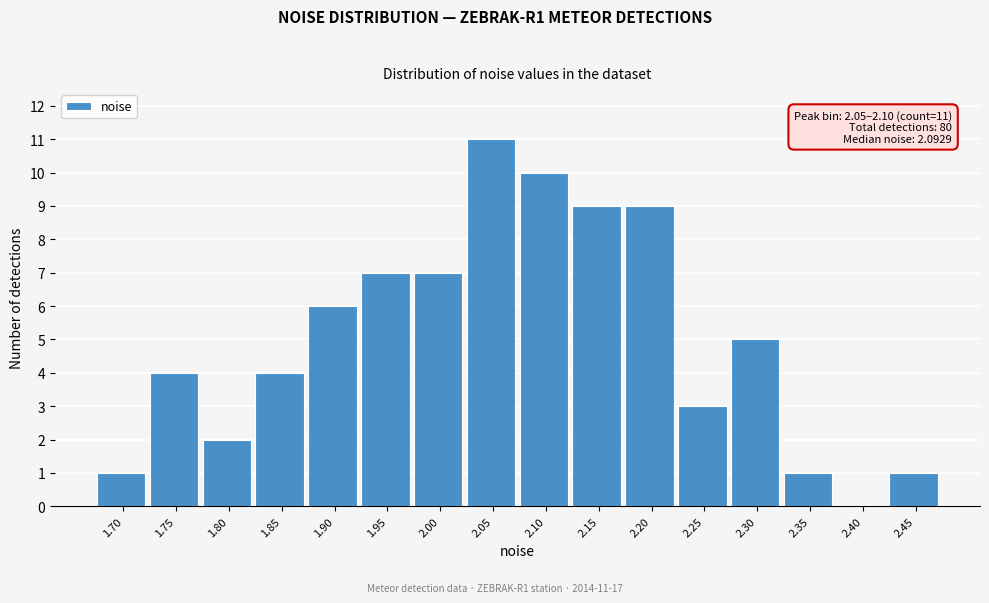

Reading left to right, list all the values displayed in this chart.

1.70=1	1.75=4	1.80=2	1.85=4	1.90=6	1.95=7	2.00=7	2.05=11	2.10=10	2.15=9	2.20=9	2.25=3	2.30=5	2.35=1	2.40=0	2.45=1